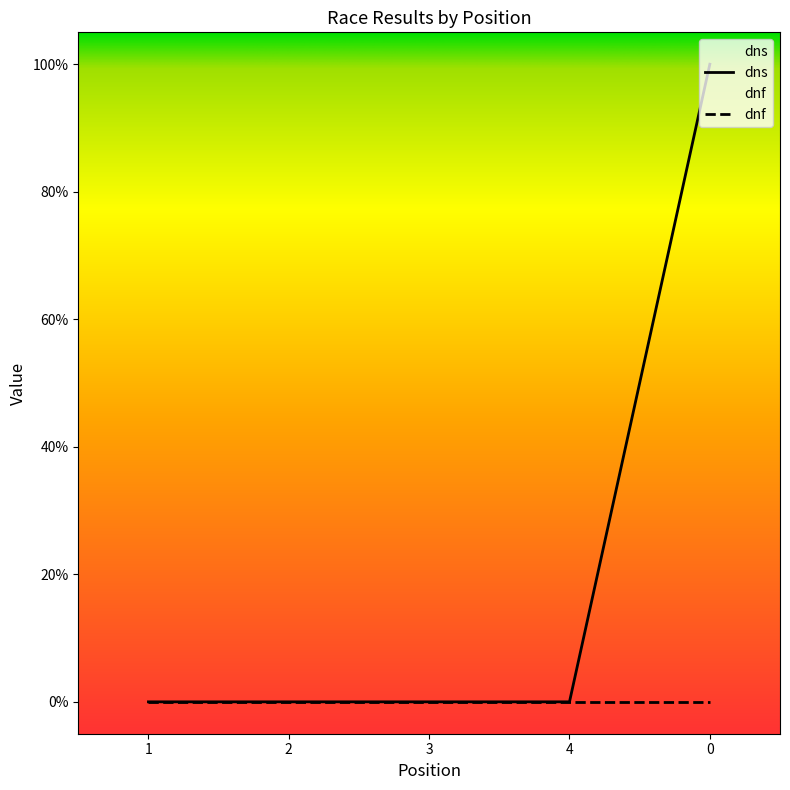

Does the chart have visible grid lines?

No